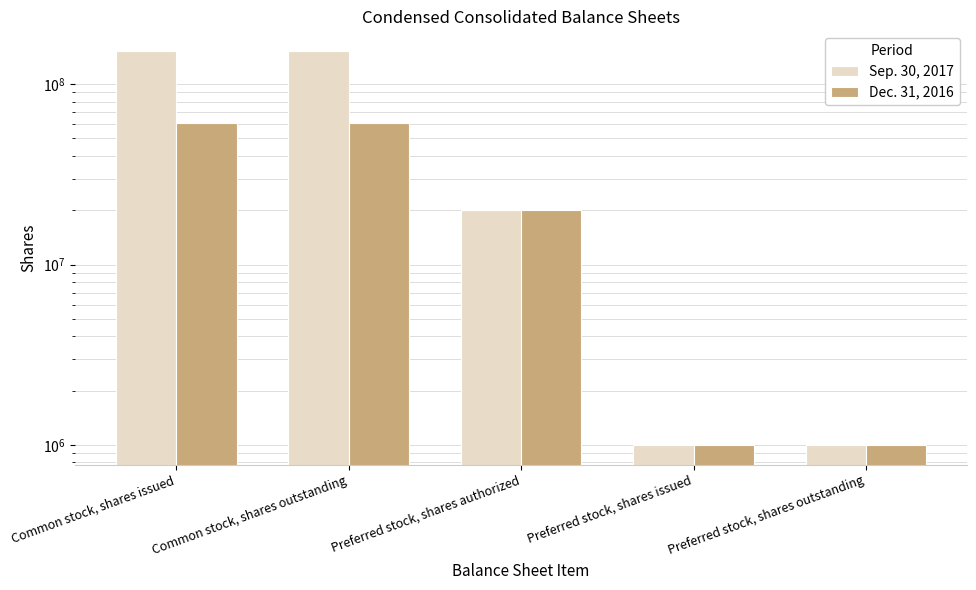

Which category has the highest value across all series?

Common stock, shares issued